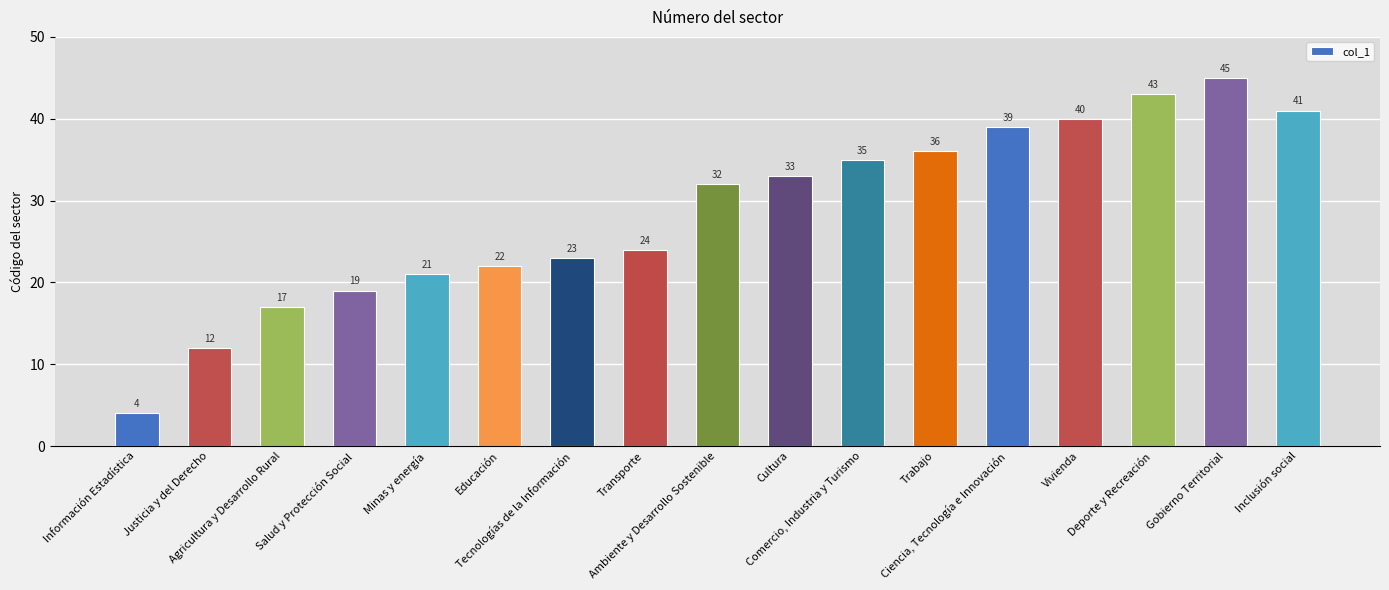

Reading left to right, list all the values displayed in this chart.

4	12	17	19	21	22	23	24	32	33	35	36	39	40	43	45	41